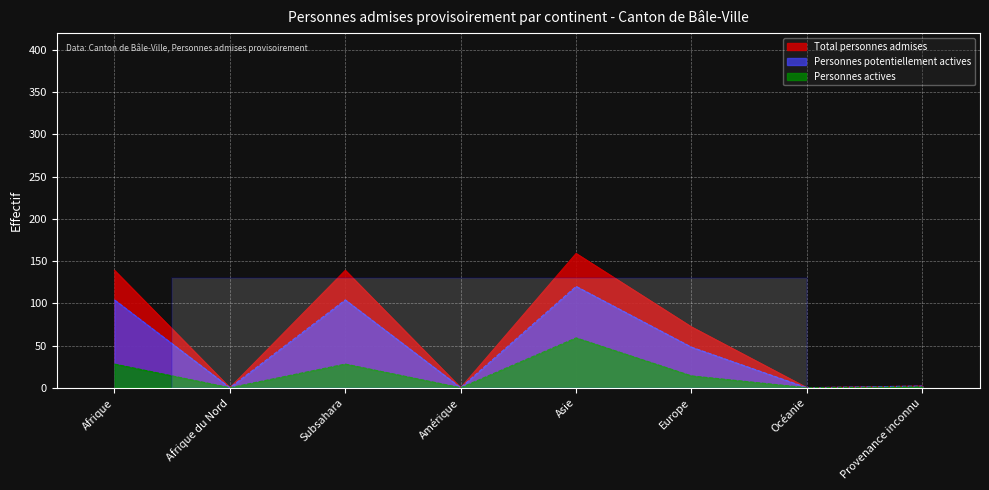

Rank the series at Asie from lowest to highest value.

Personnes actives, Personnes potentiellement actives, Total personnes admises